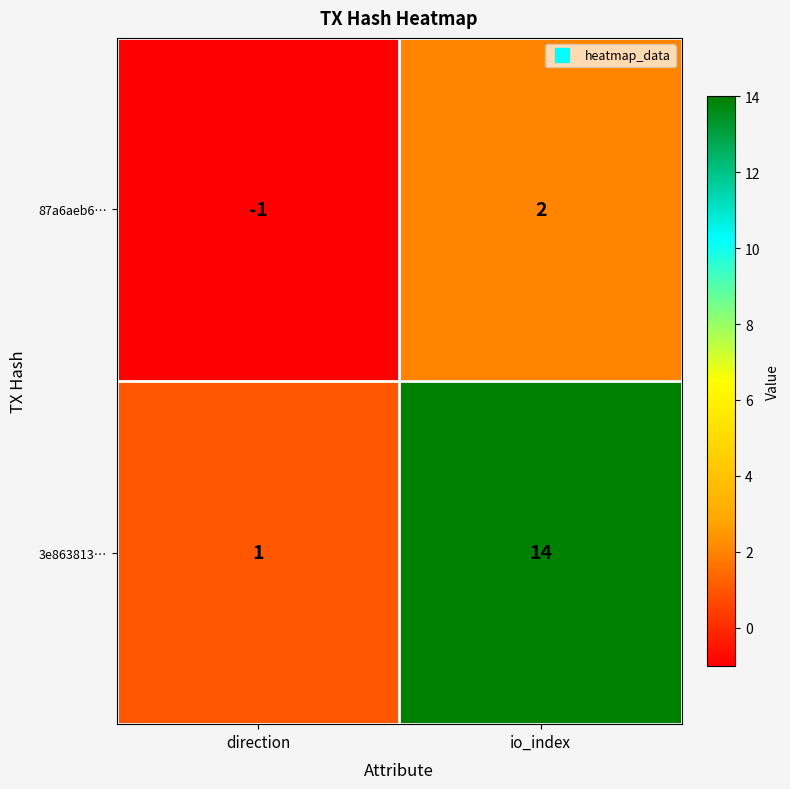

Count the number of data series in this chart.

2